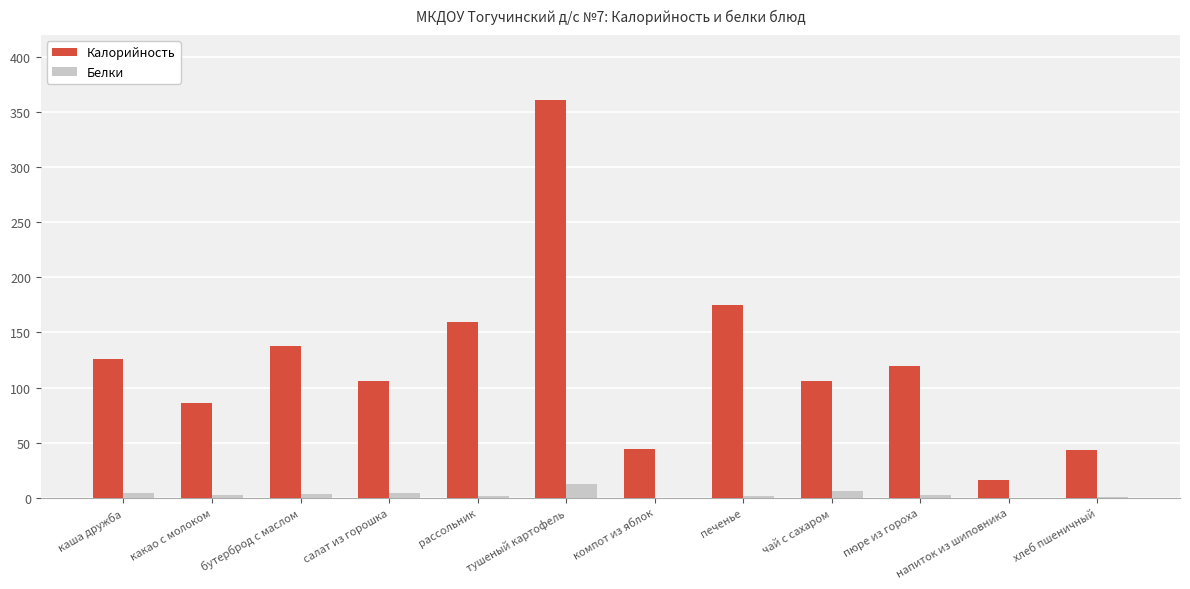

Is it true that Белки equals 5.8 at чай с сахаром?

True